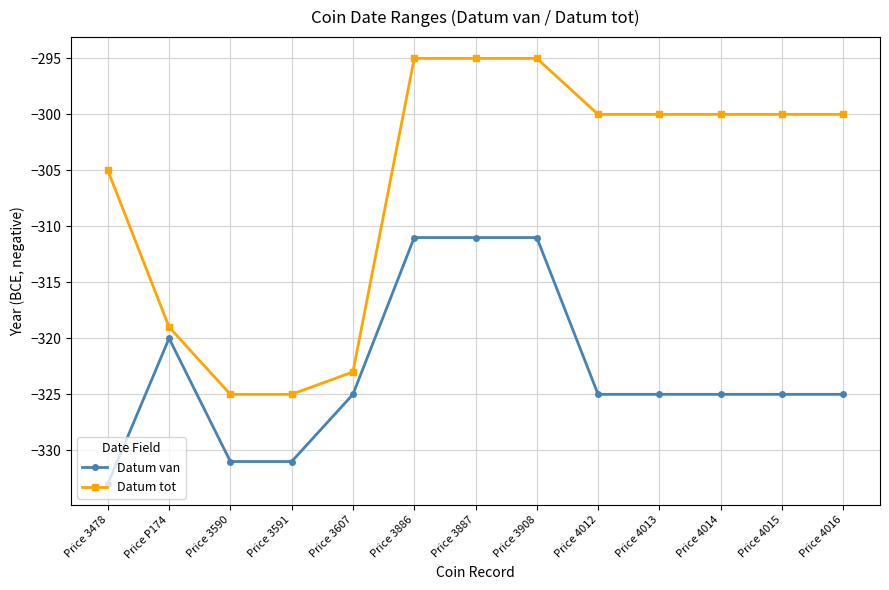

The Datum van series shows -154 at Price P174. True or false?

False